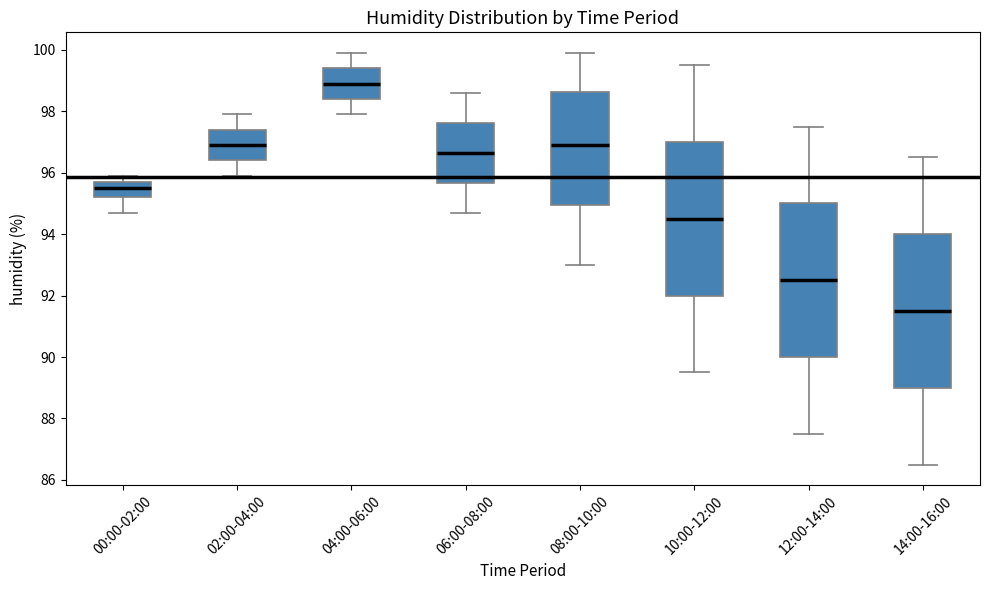

Where is the upper edge of the box for 02:00-04:00 on the y-axis? The values are not printed on the chart, so give them approximately, as read against the axis.

97.4